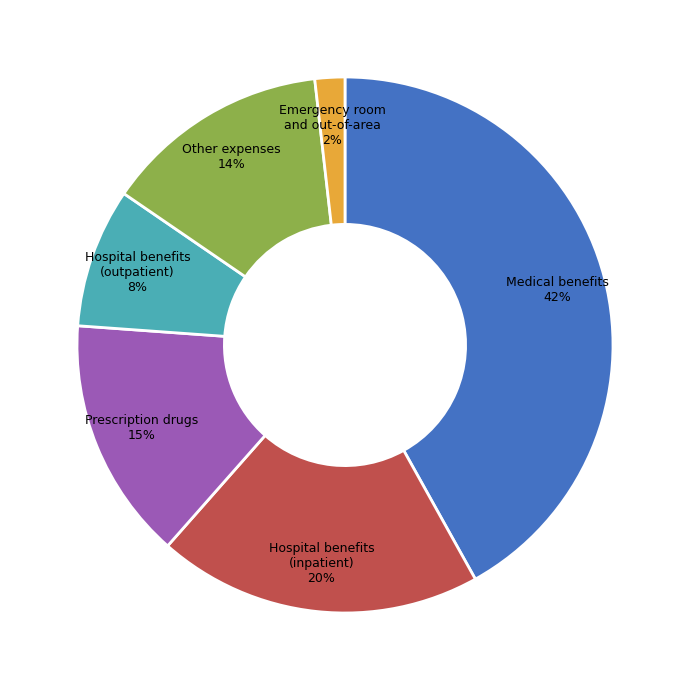

How many slices are in this pie chart?

6